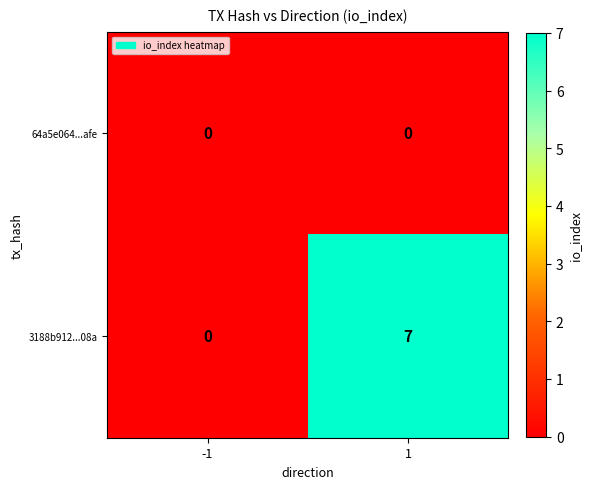

Reading left to right, list all the values displayed in this chart.

64a5e064...afe: 0	0
3188b912...08a: 0	7